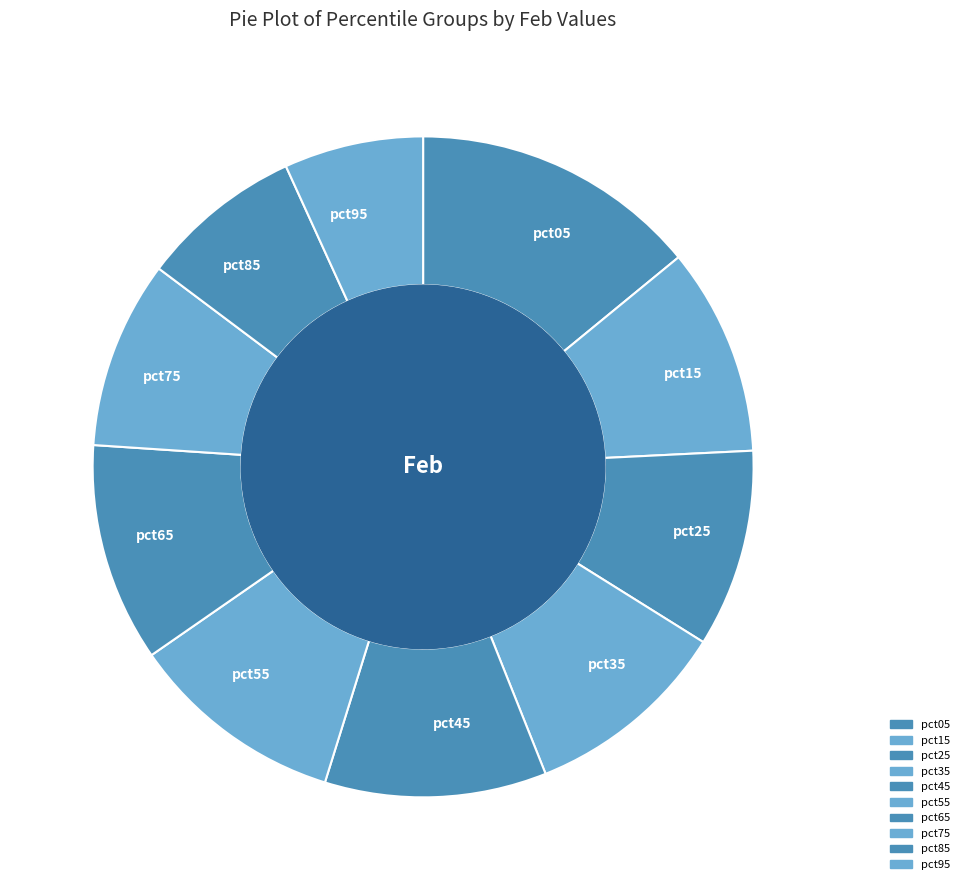

Do pct35 and pct55 together represent more than half of the pie?

No